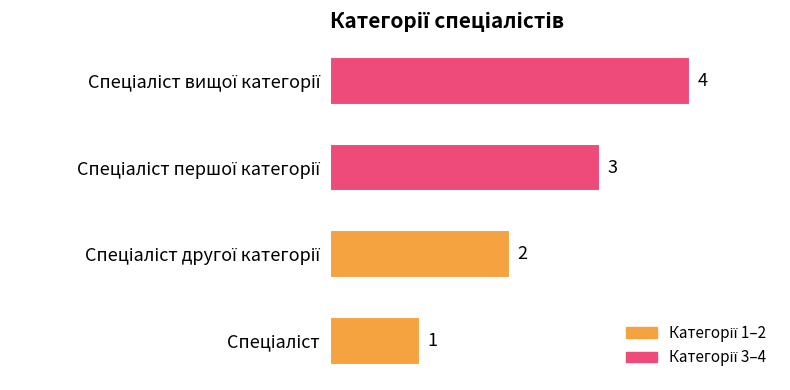

Count the number of categories in the chart.

4